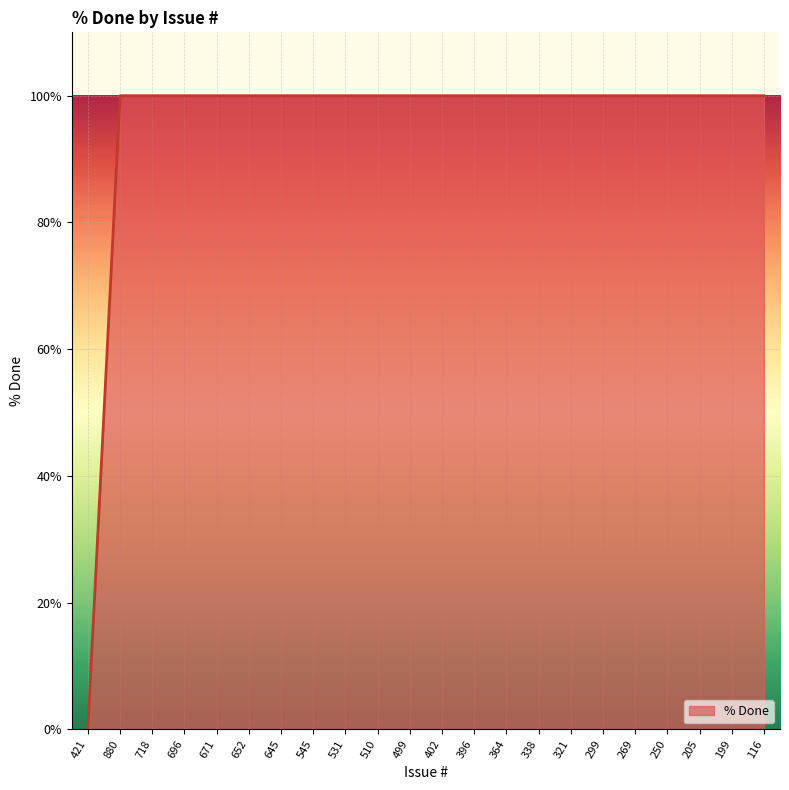

What is the sum of all values?

2100